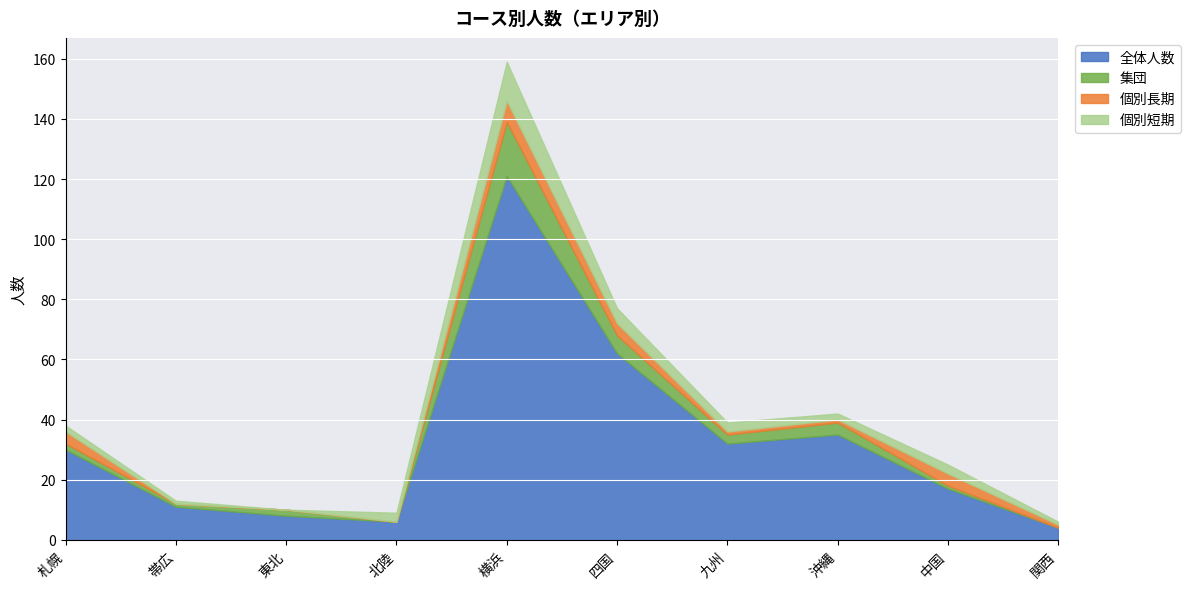

Which series has the largest total across all categories?

全体人数